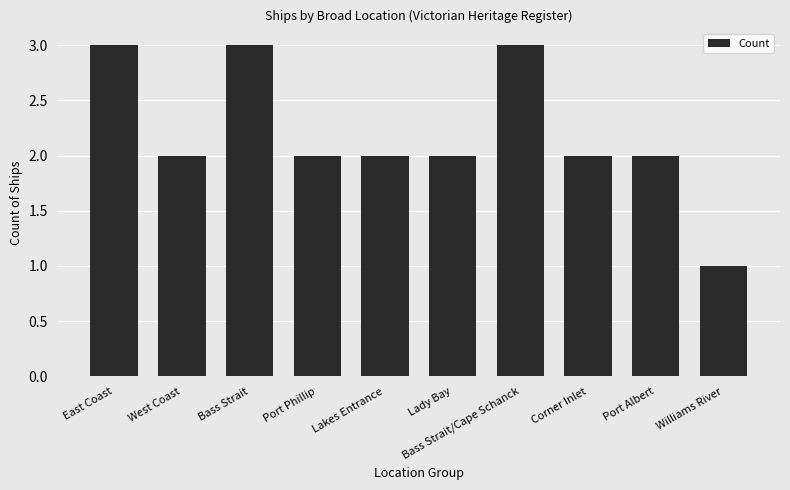

What is the sum of all values?

22